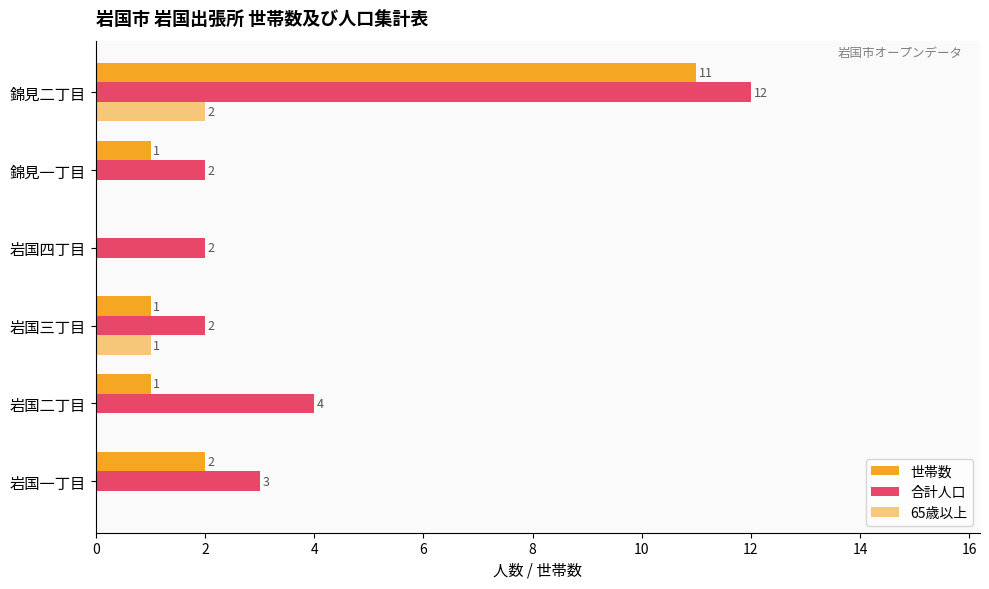

How many data points does each series have?

6